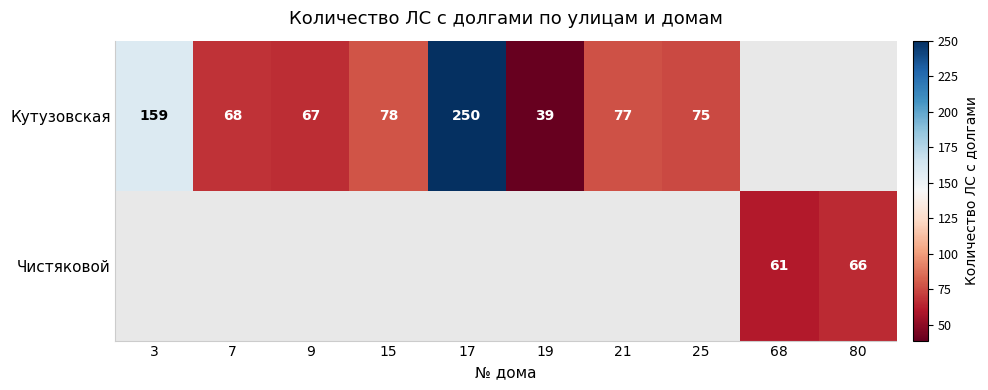

The value of Кутузовская at 21 is 77. True or false?

True